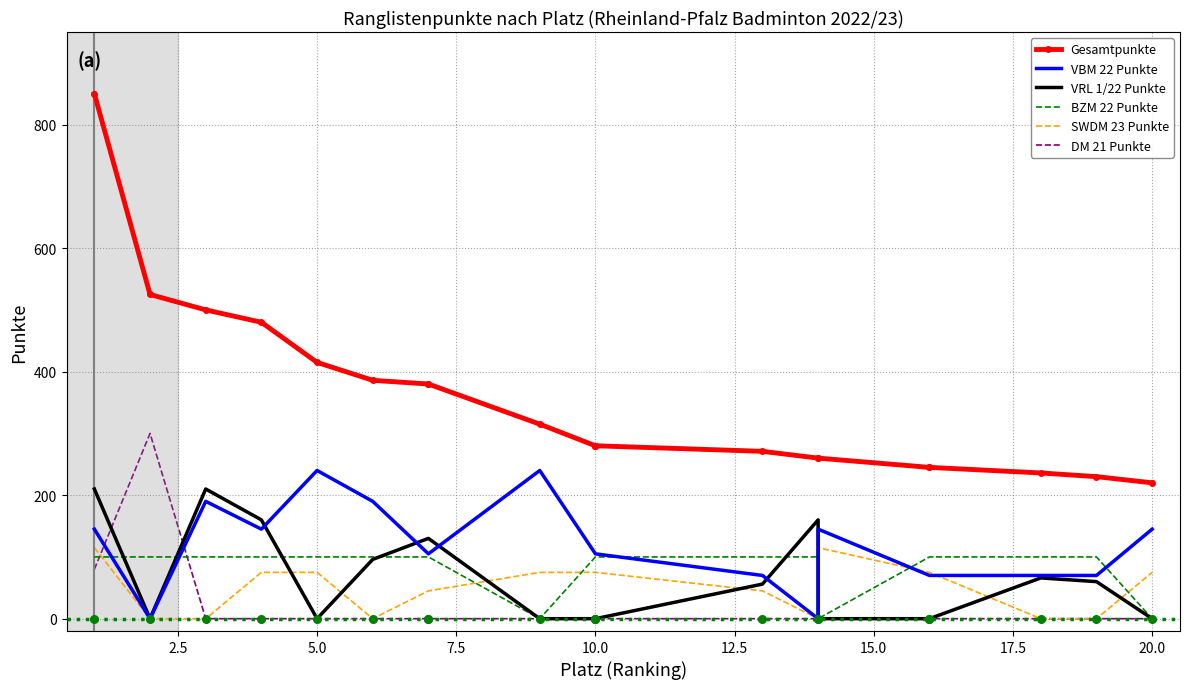

What are all the series names shown in the legend?

Gesamtpunkte, VBM 22 Punkte, VRL 1/22 Punkte, BZM 22 Punkte, SWDM 23 Punkte, DM 21 Punkte